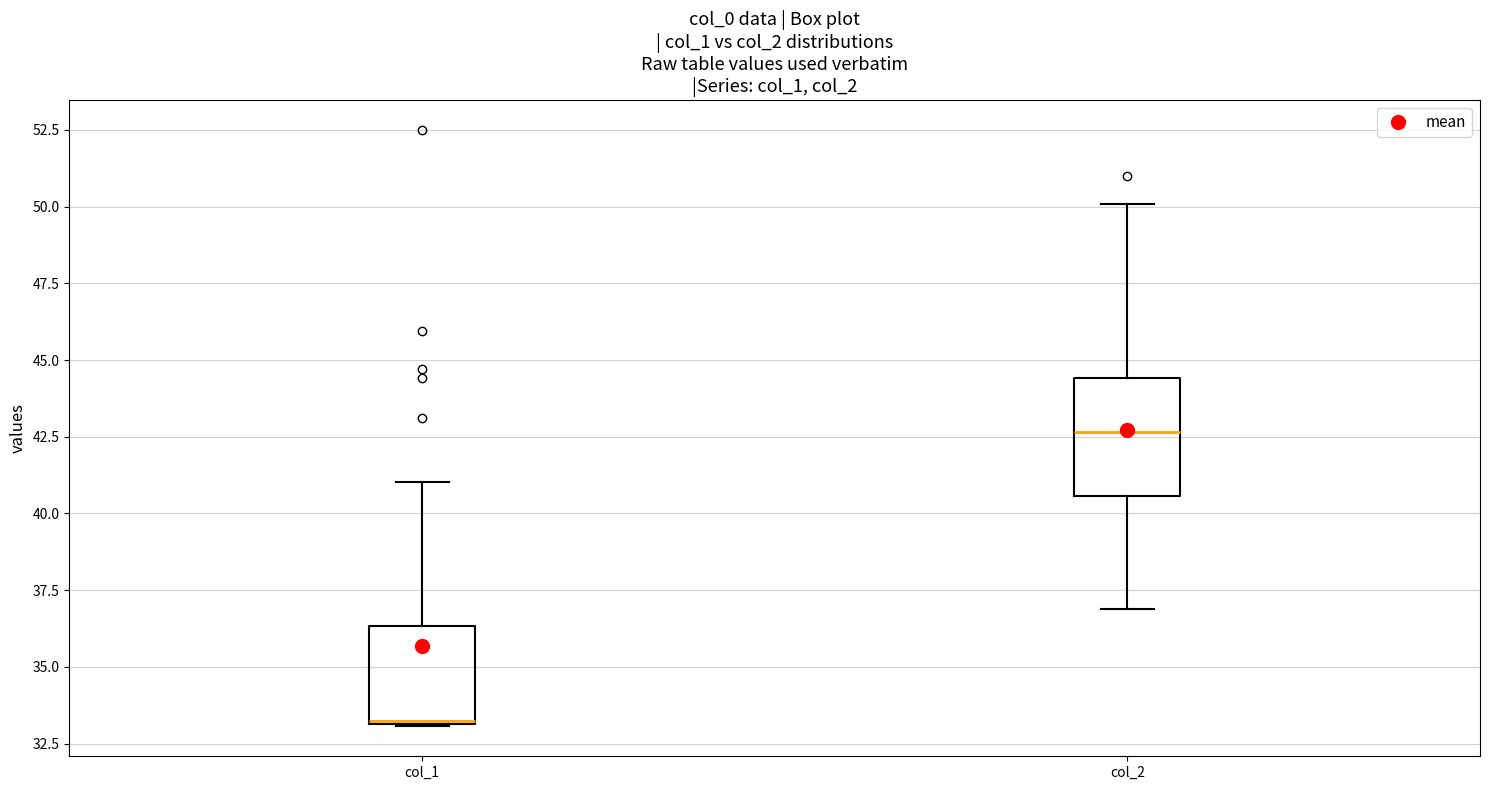

Comparing the boxes themselves (not the whiskers), which one is the tallest?

col_2